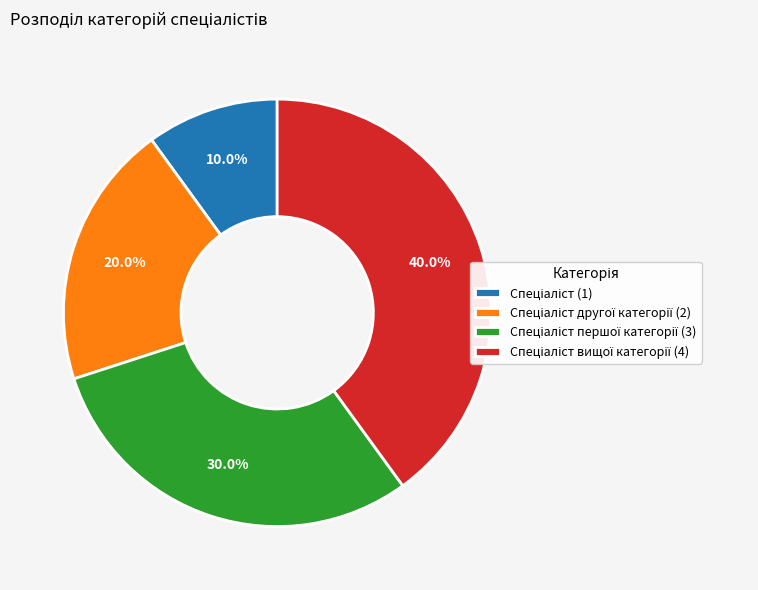

Is there a majority slice in this chart?

No